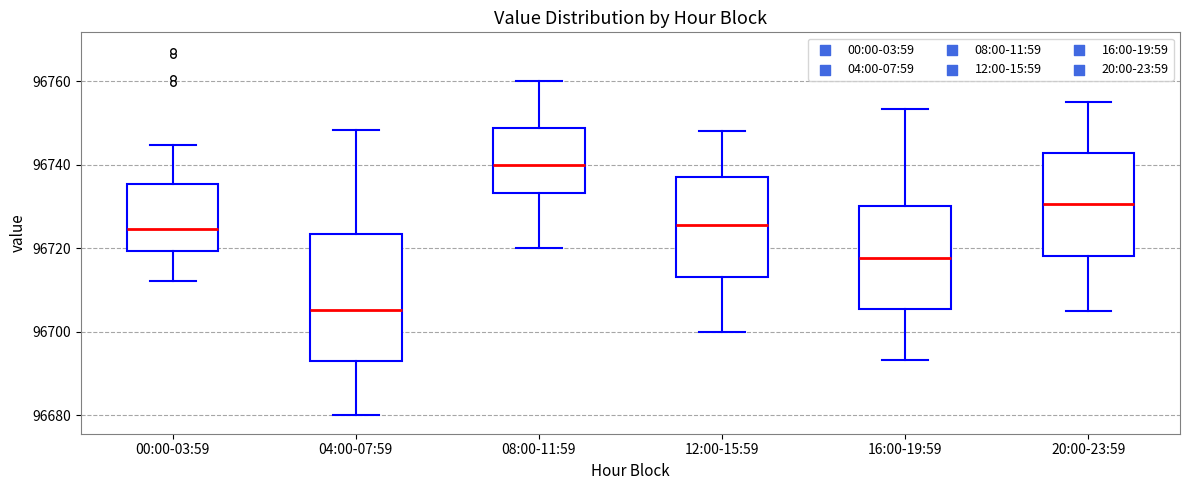

Where is the lower edge of the box for 04:00-07:59 on the y-axis? The values are not printed on the chart, so give them approximately, as read against the axis.

96694